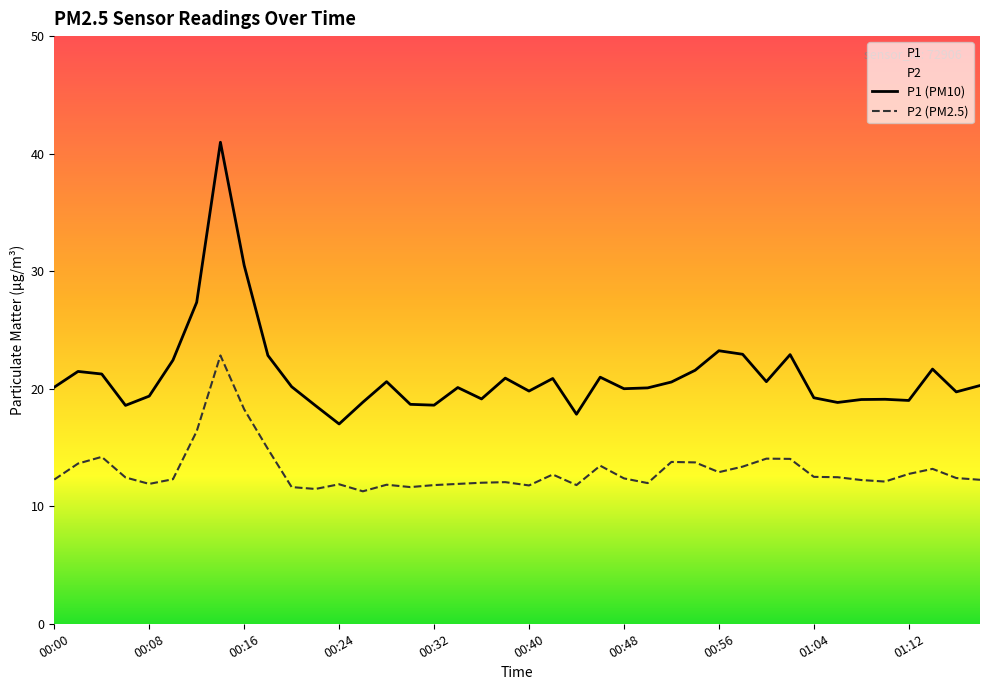

Is this an area chart (filled region under the line)?

No